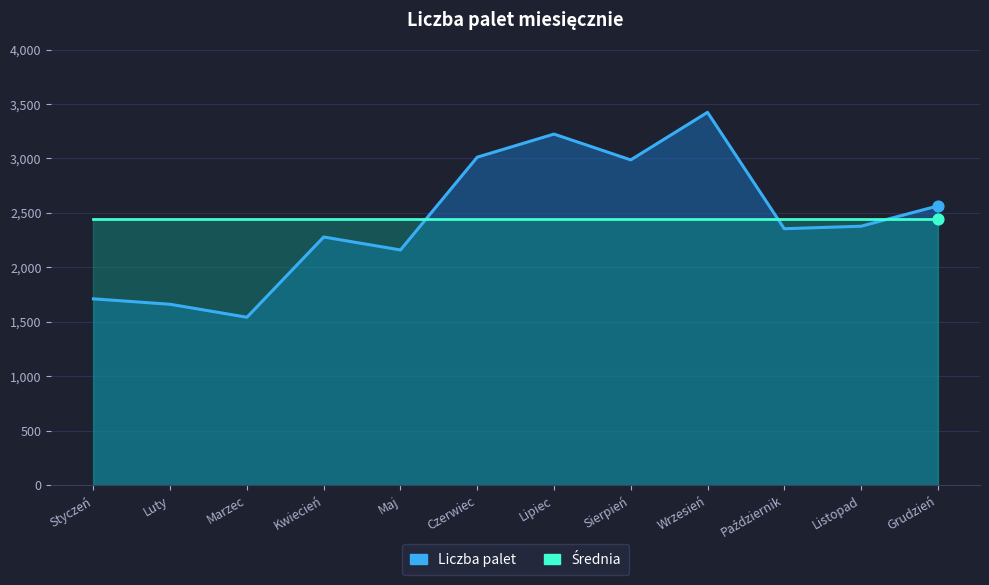

Which has a higher value, Luty or Wrzesień?

Wrzesień